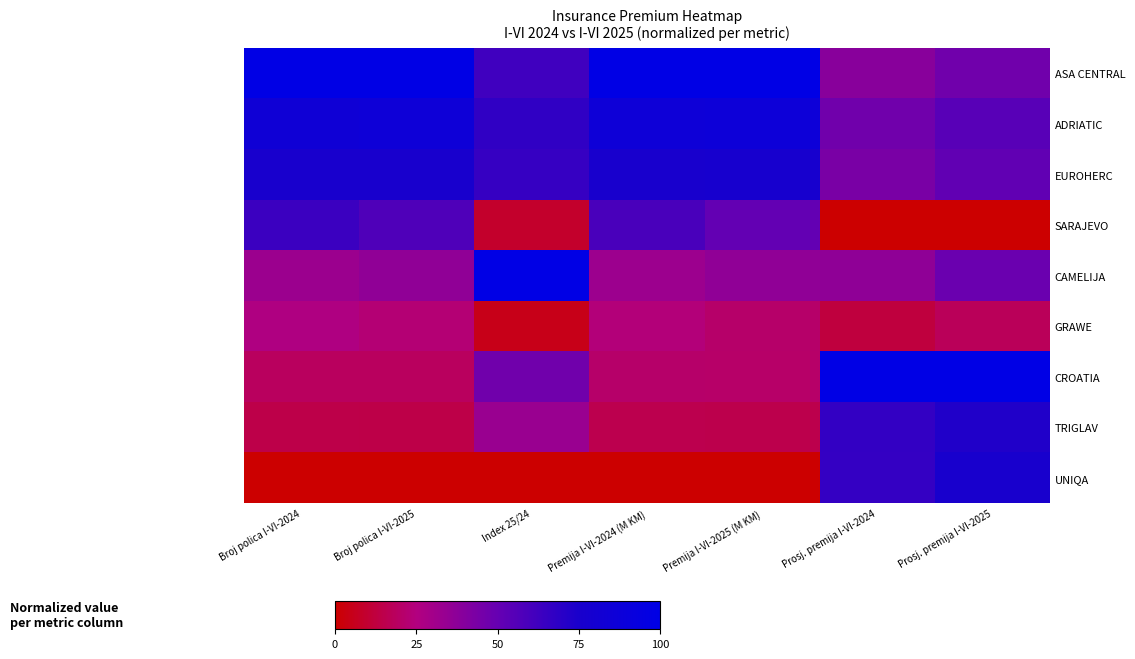

At which category is the sum across all series the highest?

Prosj. premija I-VI-2025